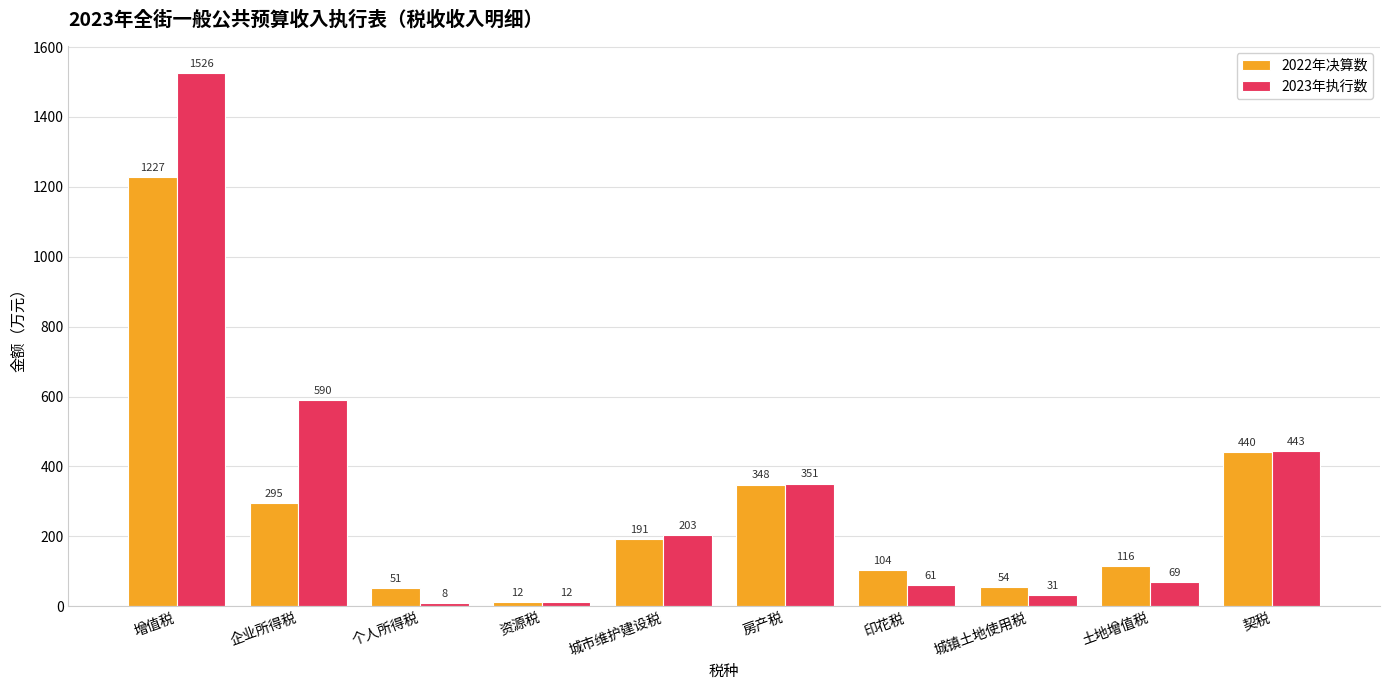

Between 资源税 and 土地增值税, which series saw the biggest shift?

2022年决算数